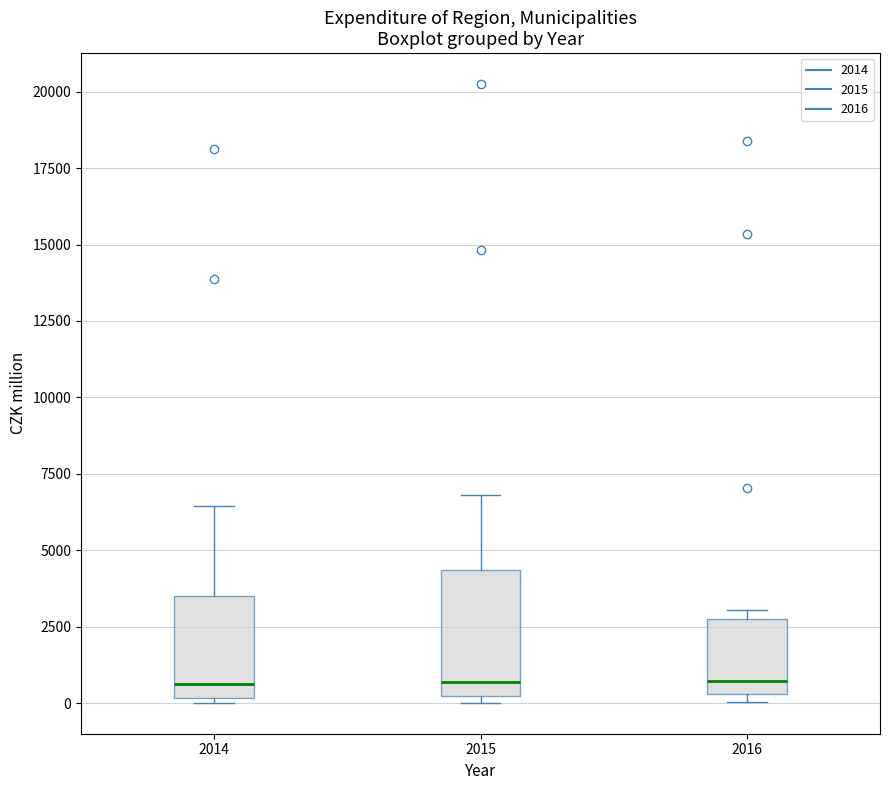

Which box is the tallest, from its lower edge to its upper edge?

2015